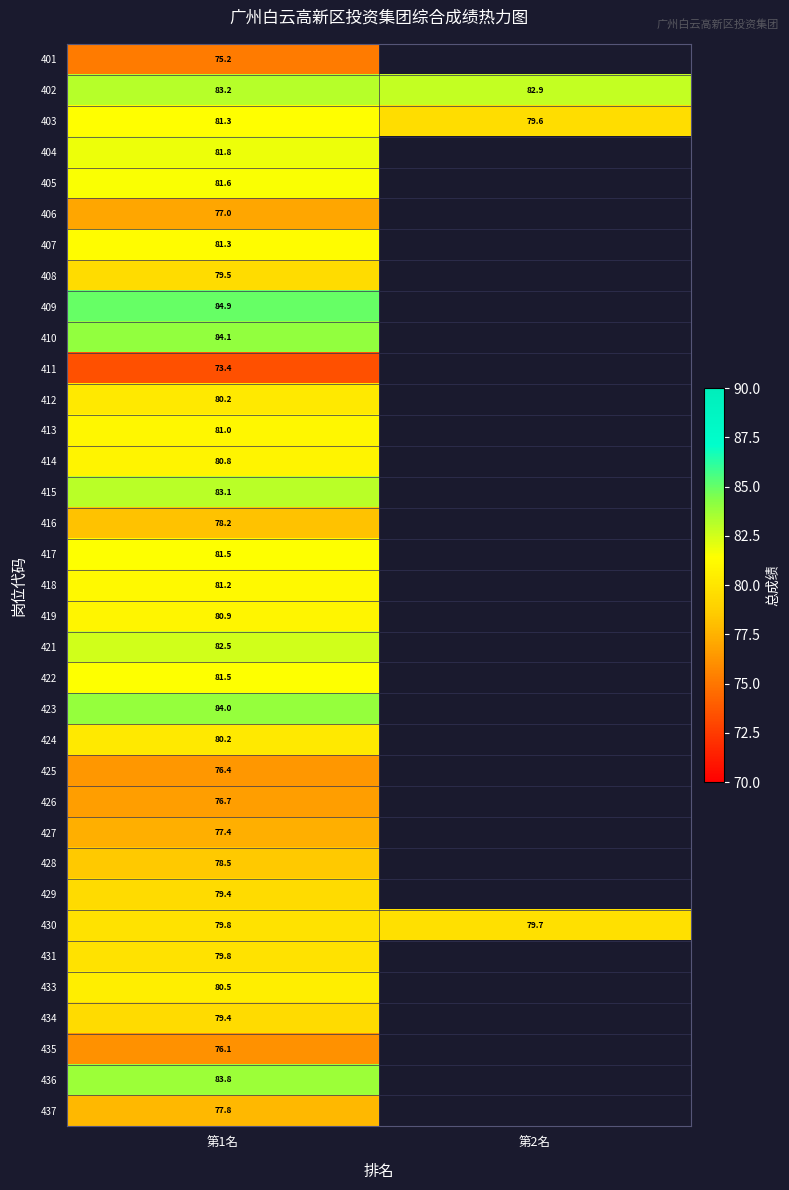

What is the maximum value shown in the chart?

84.9